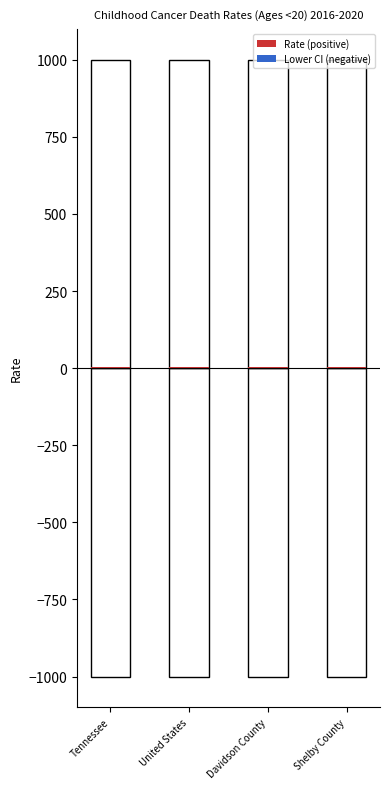

At how many categories does at least one series exceed 1?

4